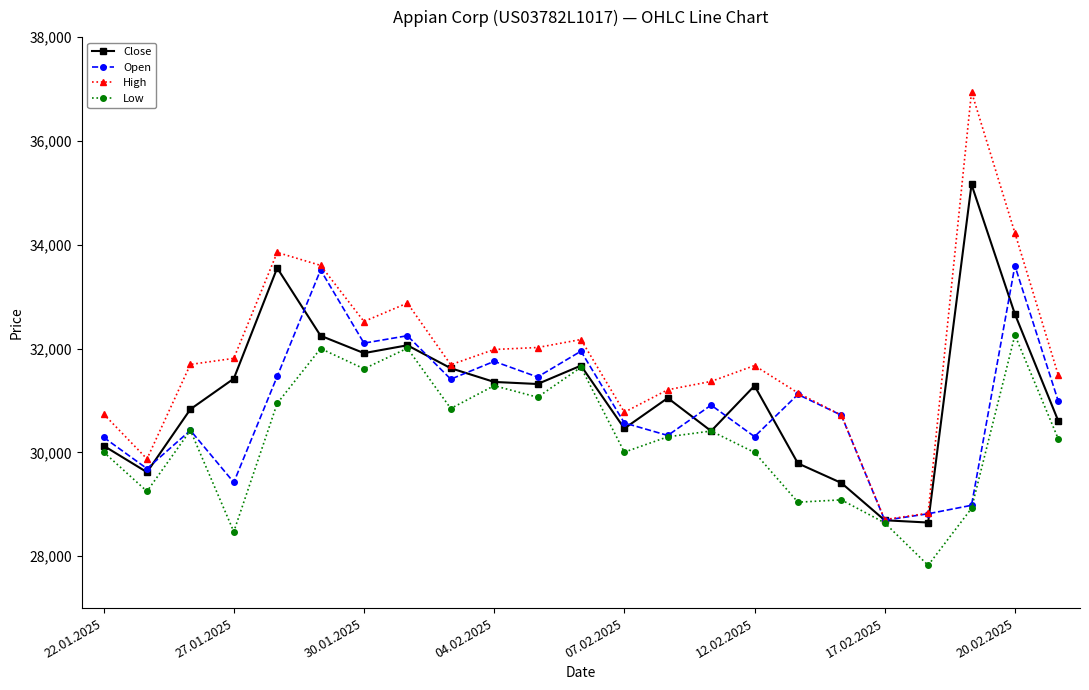

Which series has the largest total across all categories?

High